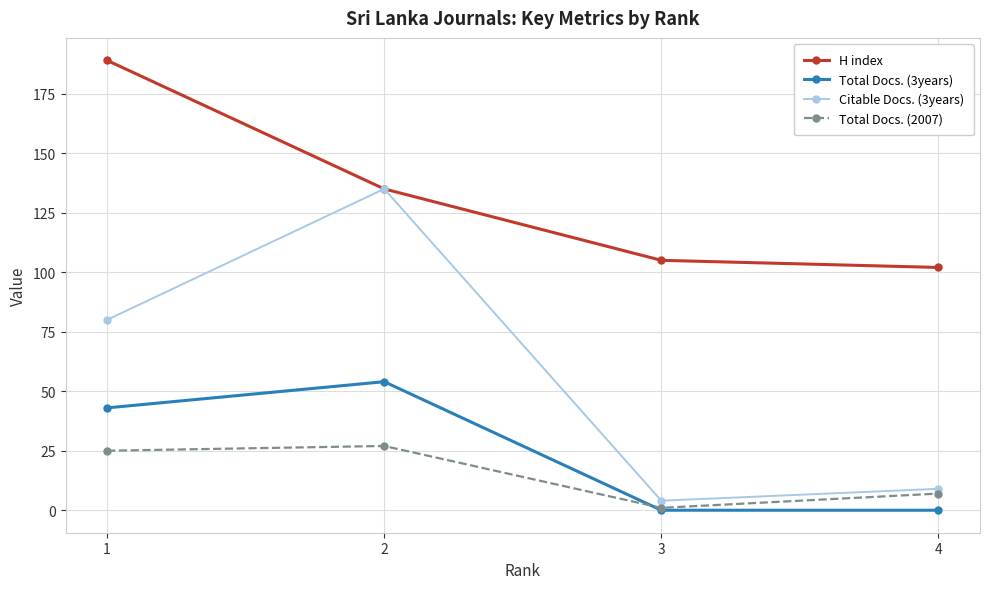

What is the difference between the second highest and minimum values in the Citable Docs. (3years) series?

76